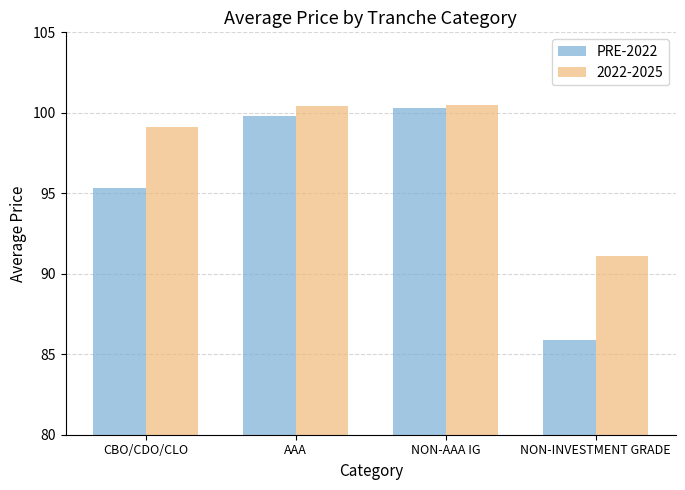

What is the label of the 2nd bar from the left?

AAA